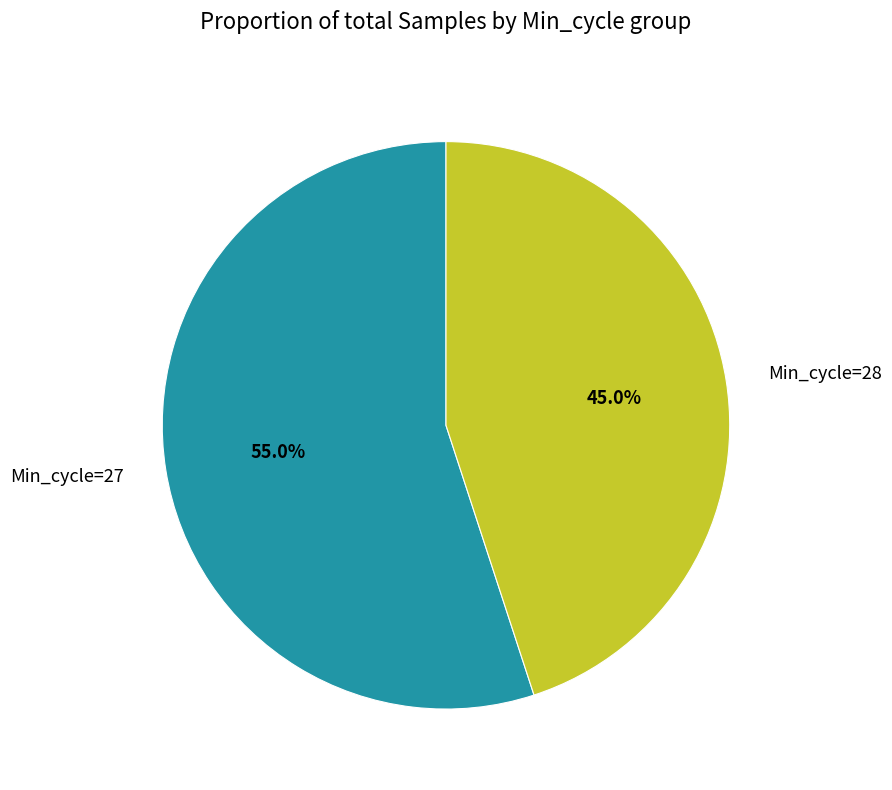

Combined, what portion of the pie is Min_cycle=27 and Min_cycle=28?

100.0%